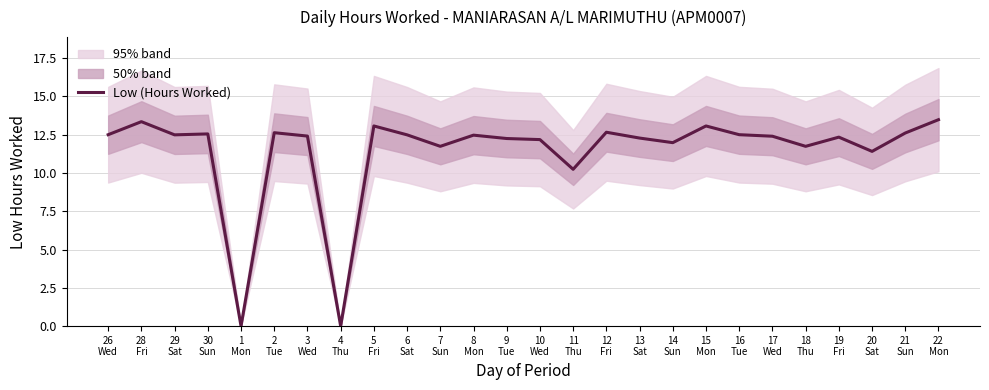

How many distinct data groups are displayed?

1